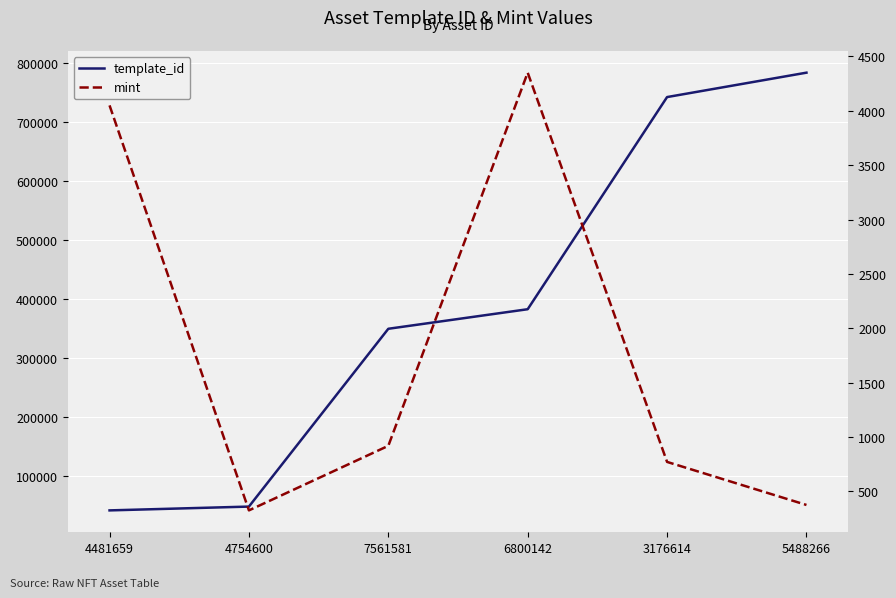

Rank the categories by mint value from highest to lowest.

6800142, 4481659, 7561581, 3176614, 5488266, 4754600